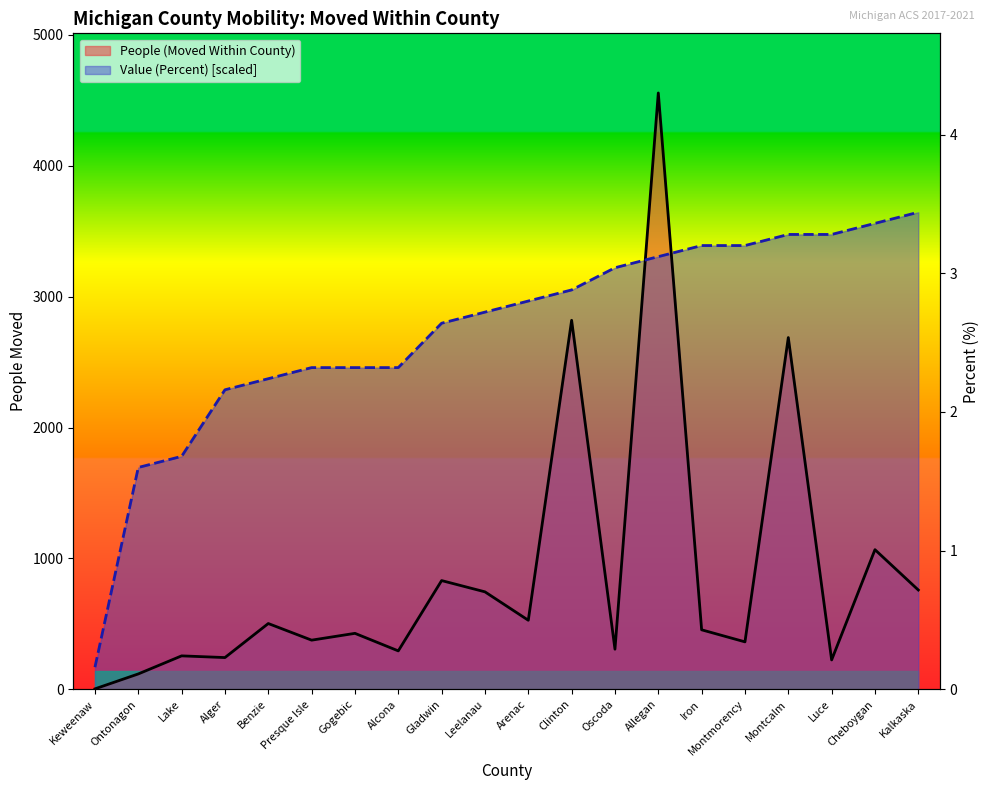

At how many categories does at least one series exceed 4208?

1